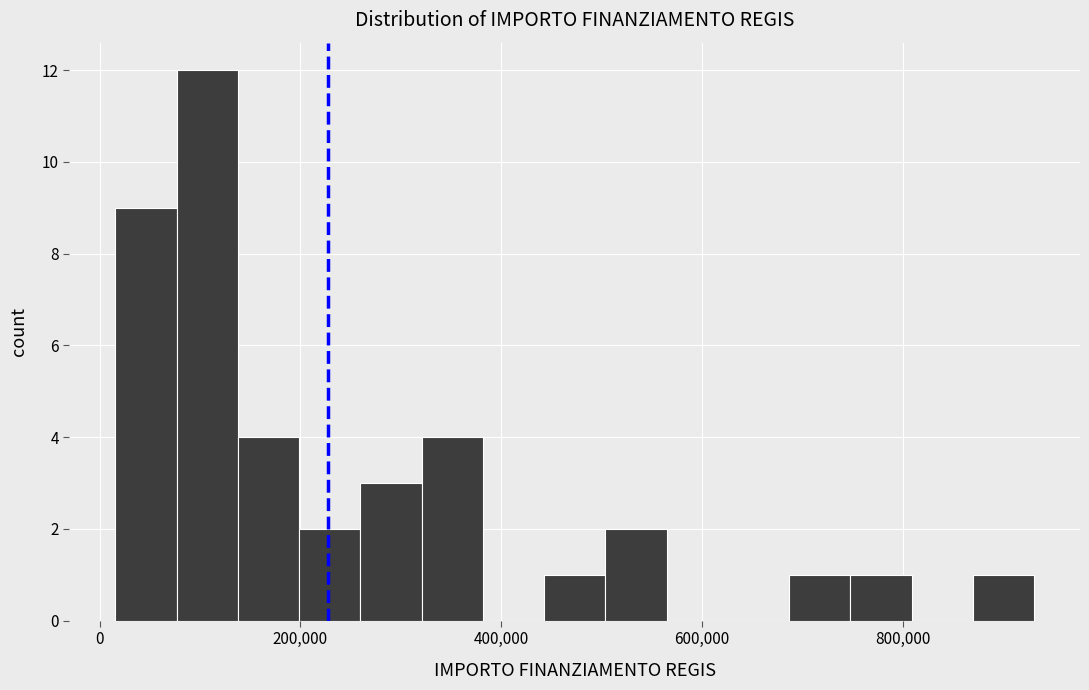

Around what value on the x-axis is the tallest bar? Give the approximate position of its centre, as read against the axis.

100000